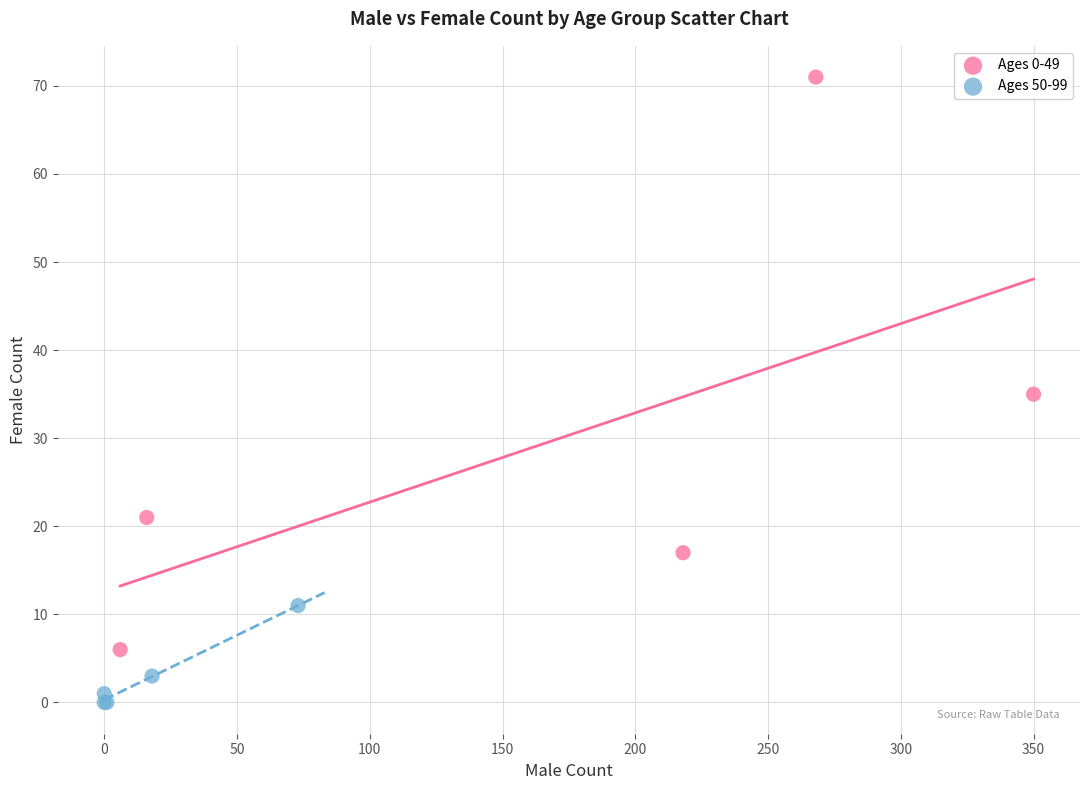

What are all the series names shown in the legend?

Ages 0-49, Ages 50-99